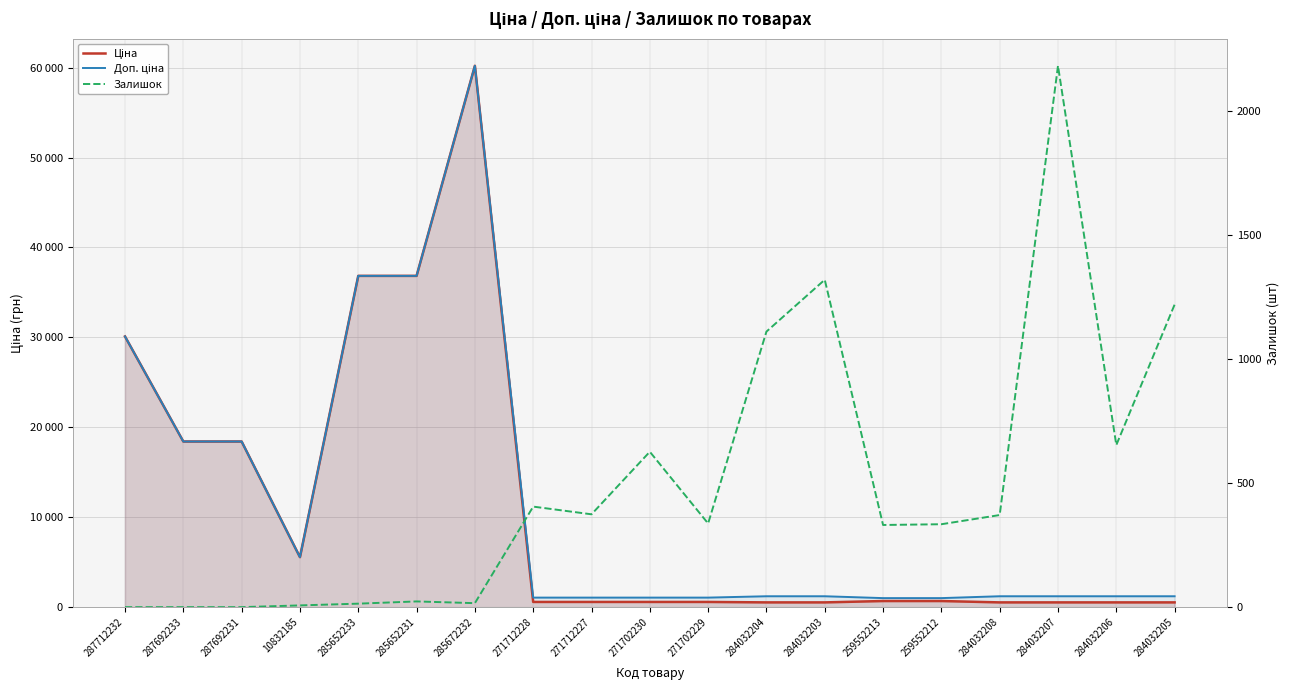

At which label does Доп. ціна reach its minimum?

259552213